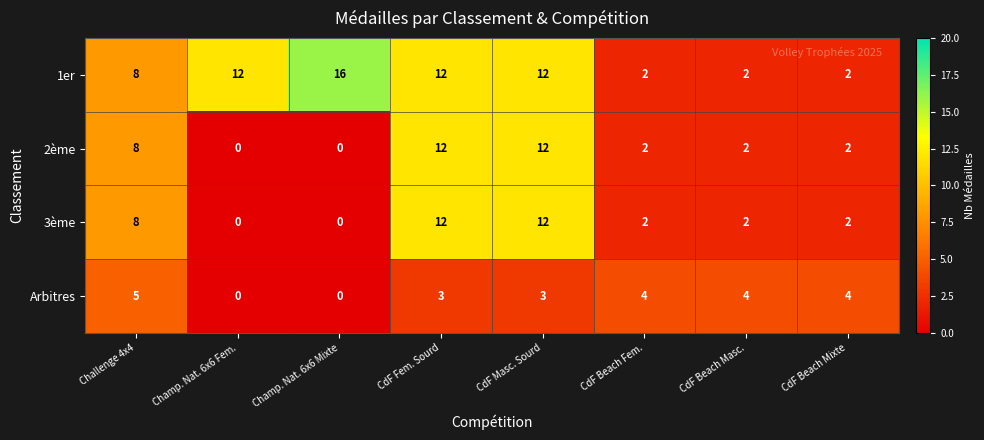

True or false: 1er has a value of 6 at CdF Fem. Sourd.

False